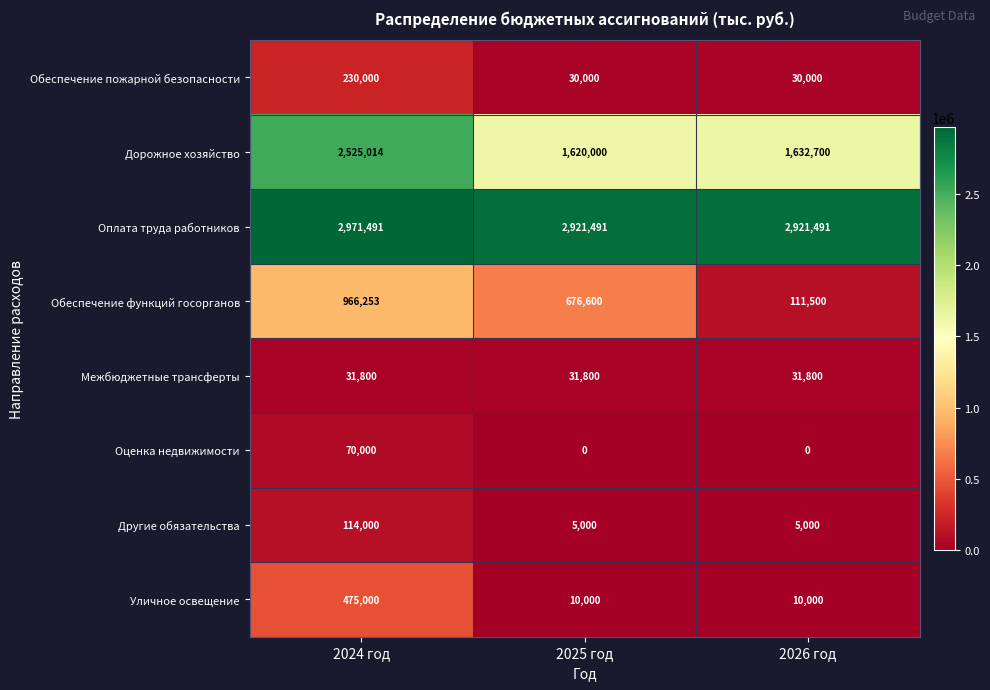

Which series has the largest total across all categories?

Оплата труда работников